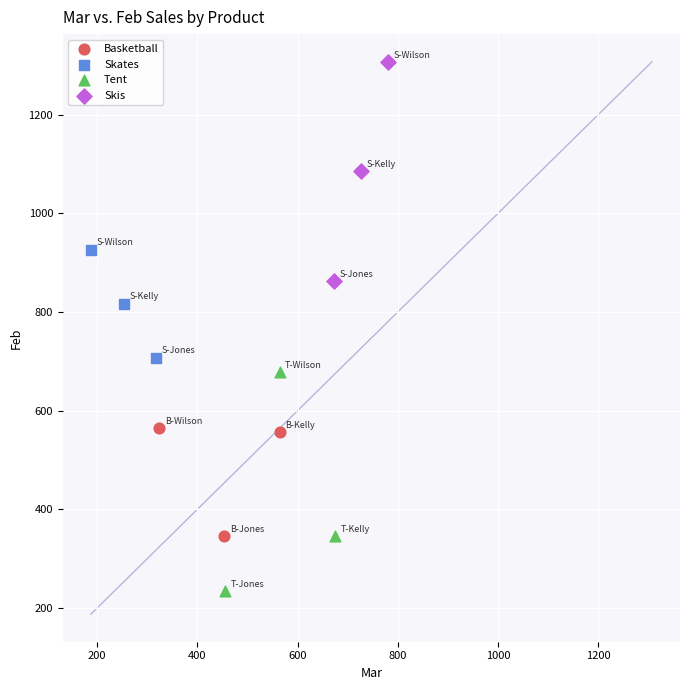

Which series contains the lowest Y value?

Tent